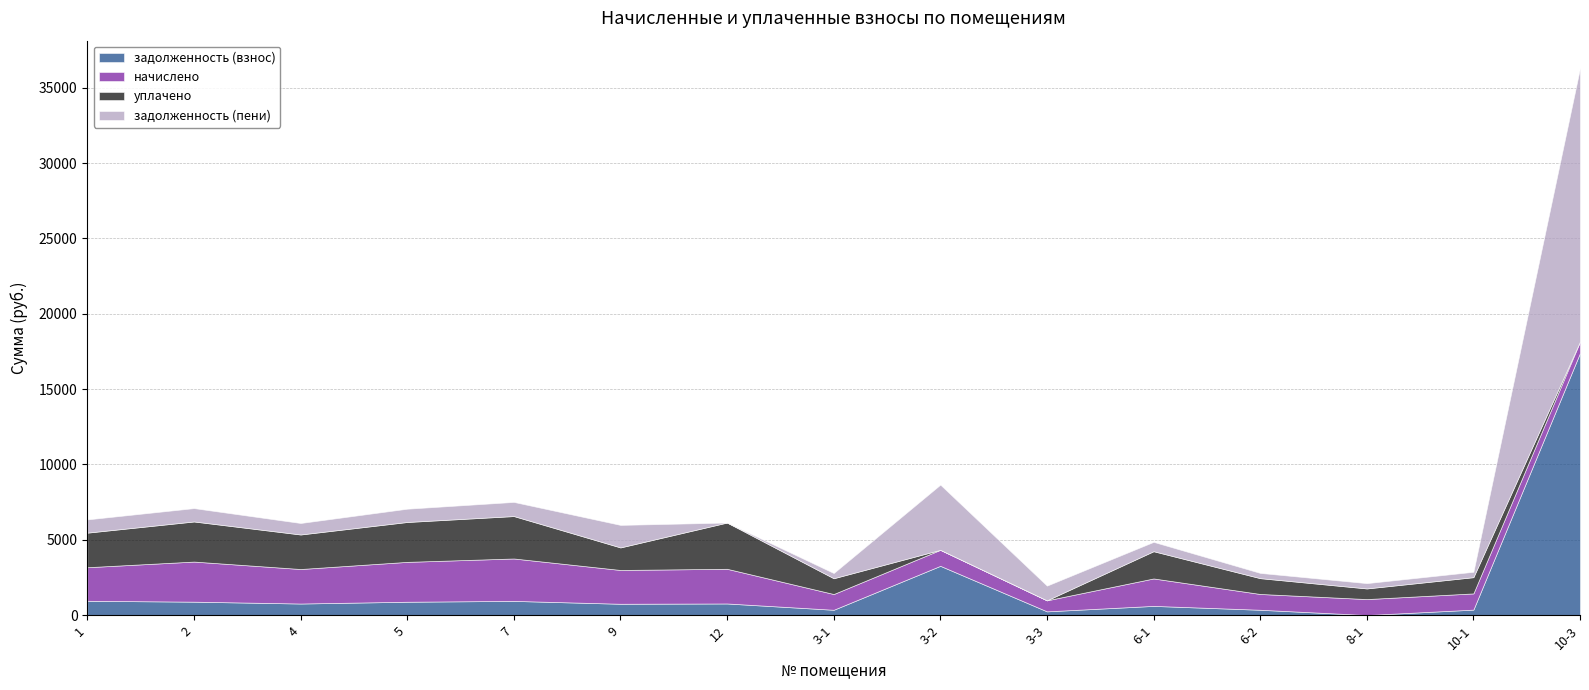

What is the approximate value of задолженность (пени) at 5?

882.3